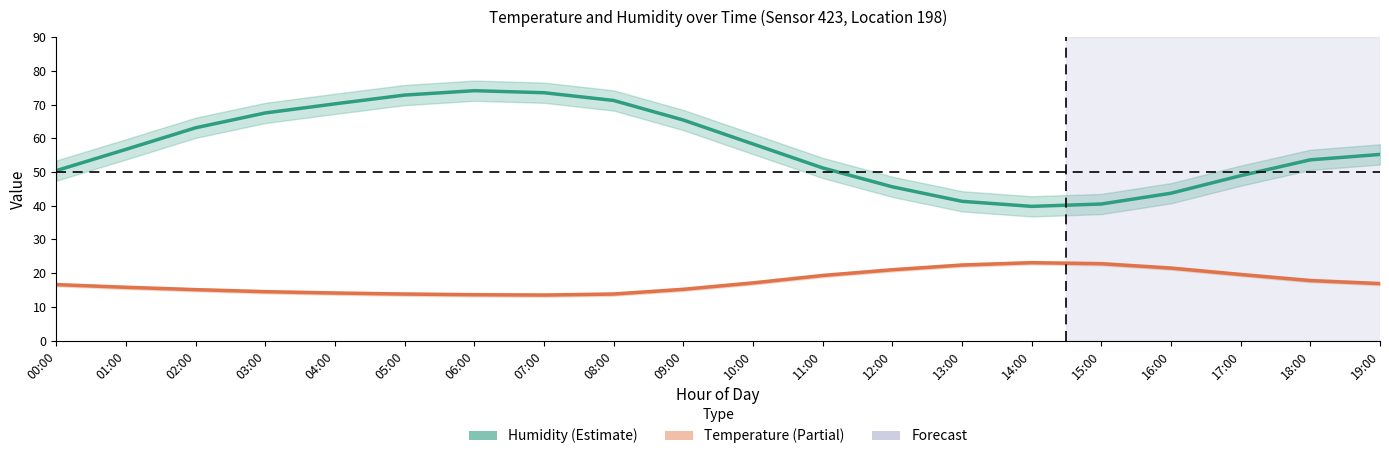

Which series changed the most between 05:00 and 11:00?

humidity